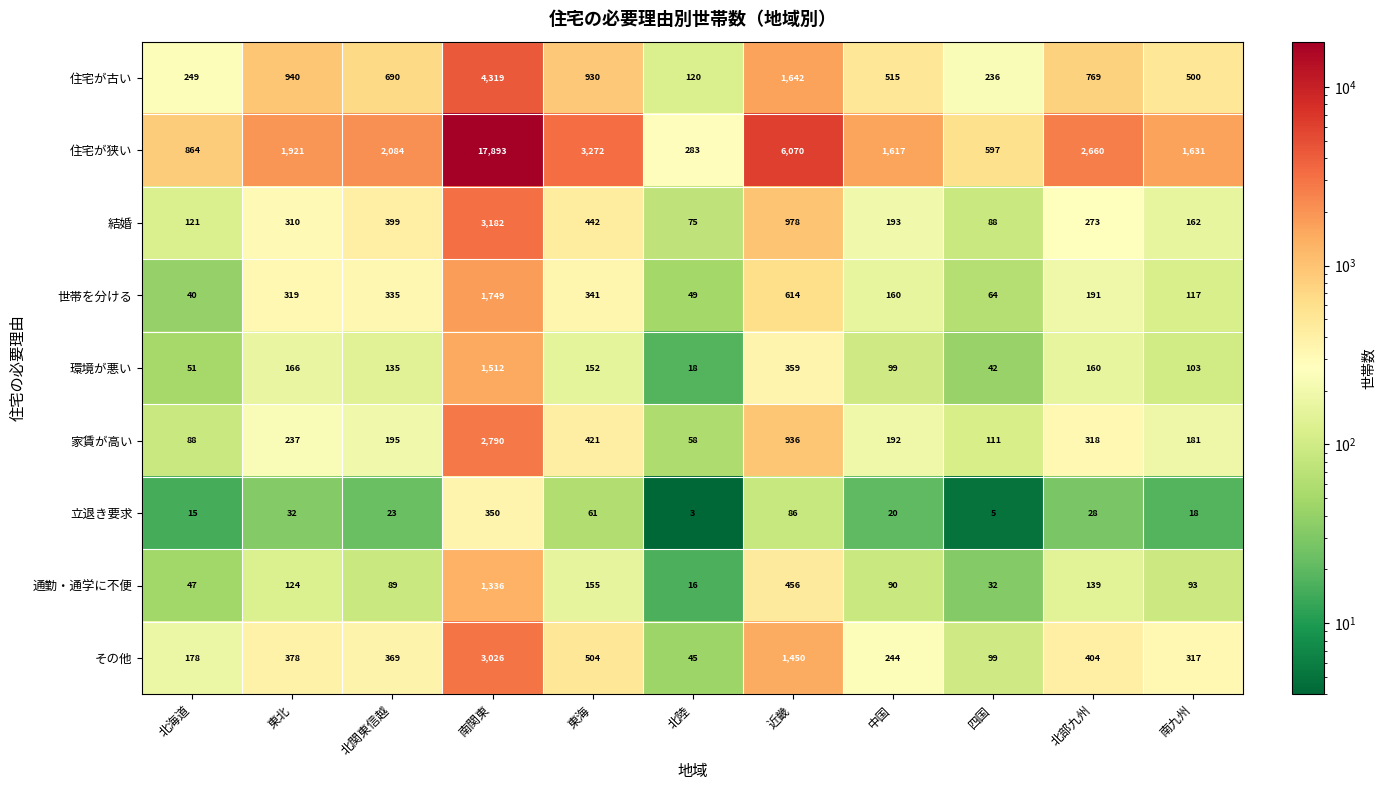

The 住宅が古い series shows 4319 at 南関東. True or false?

True